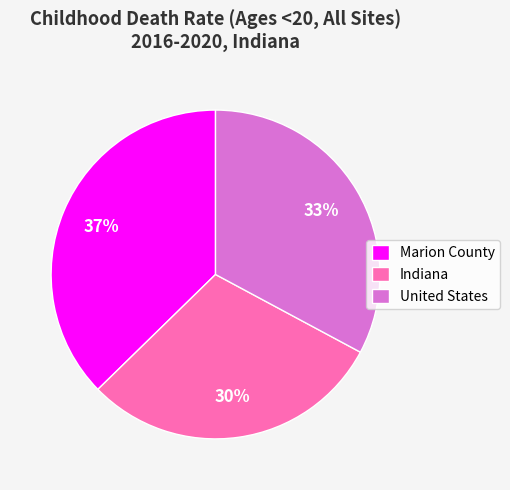

Is it true that Indiana is 23% of the pie?

False